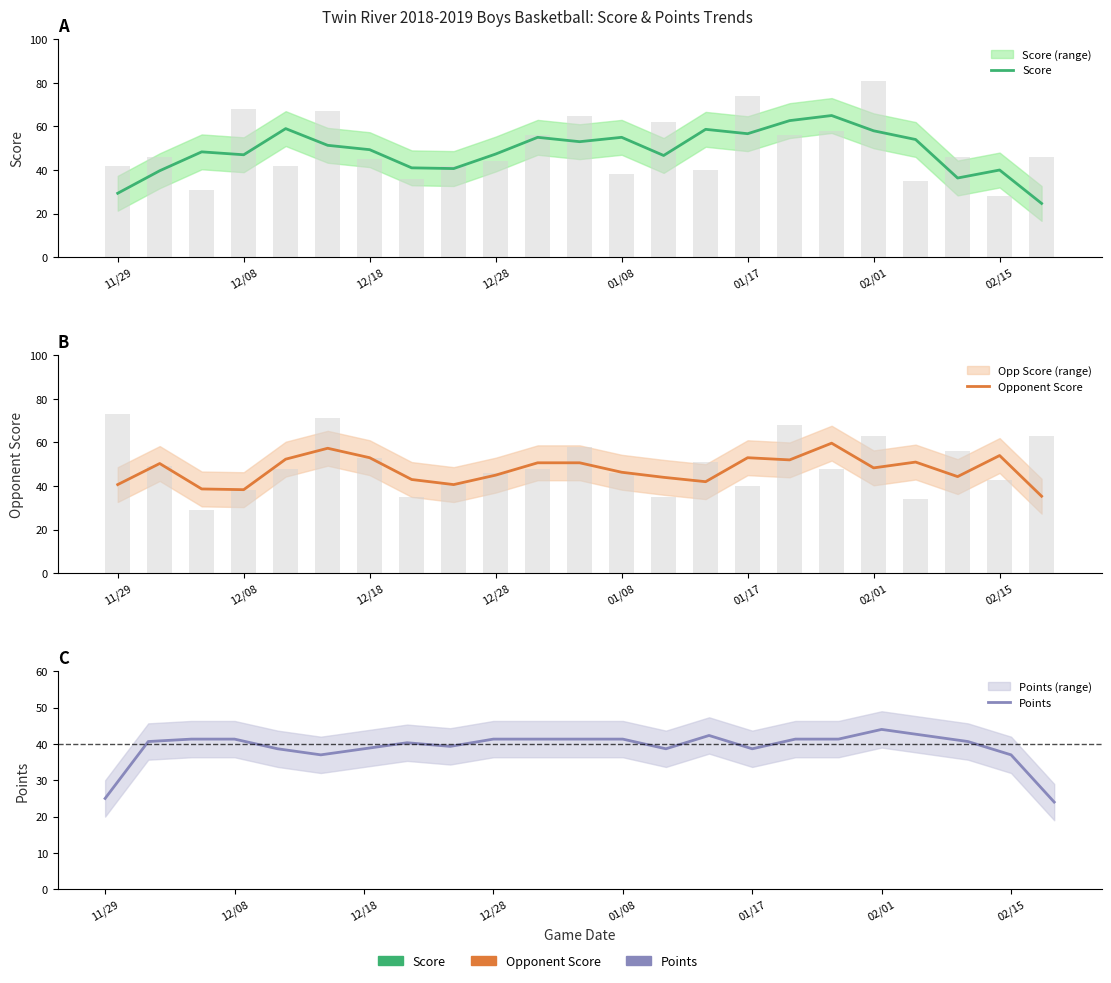

The Opponent Score series shows 10.2 at 14. True or false?

False